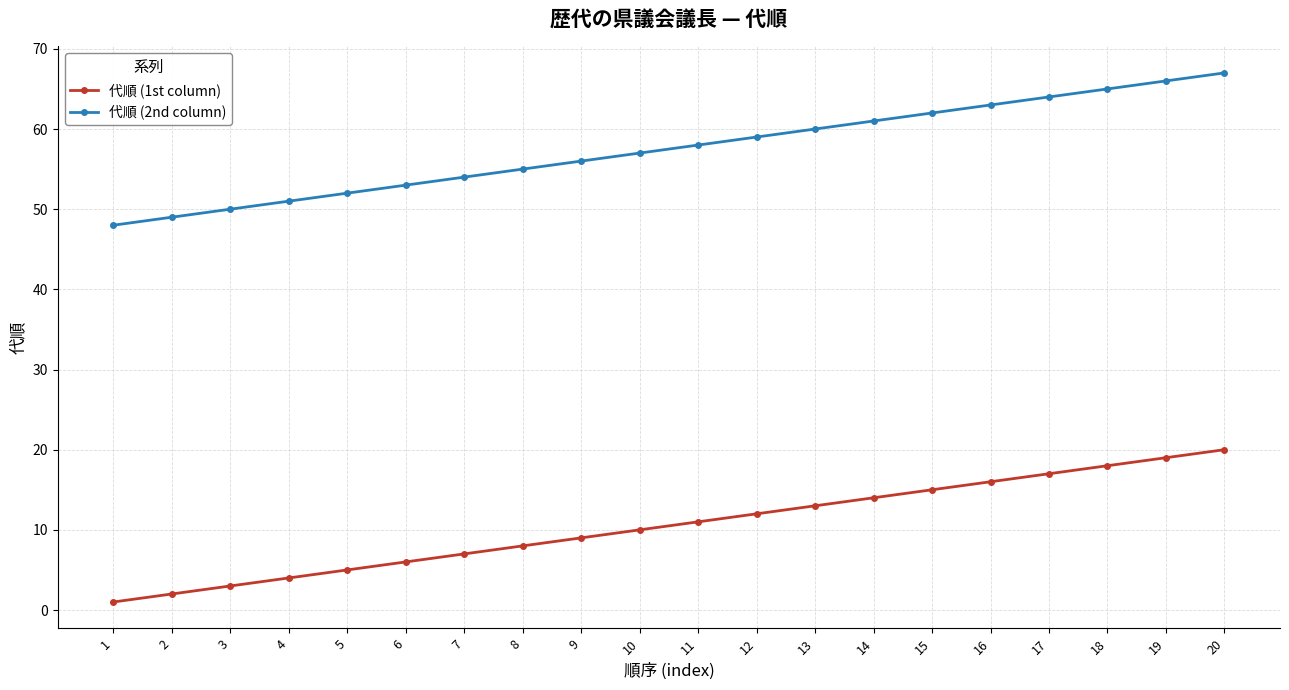

What is the value of the 代順 (2nd column) point at the 3rd from the left?

50